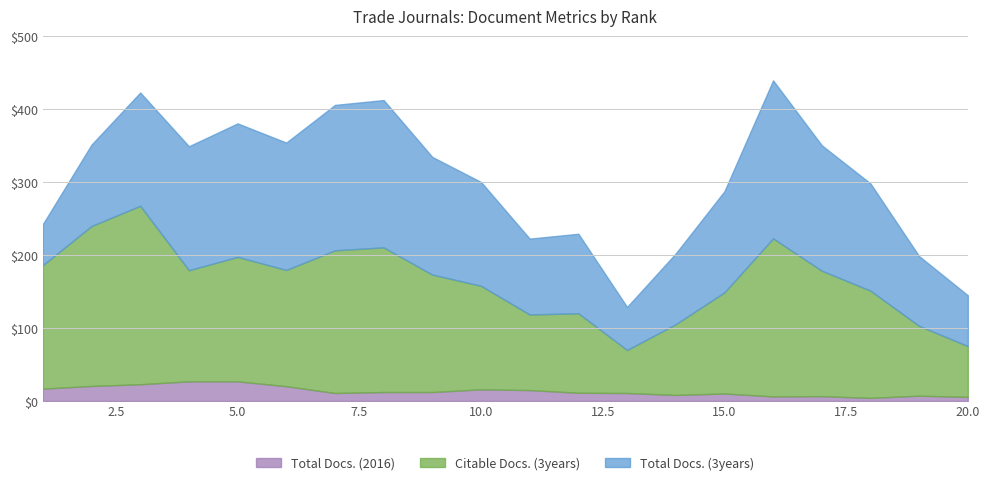

Is it true that Total Docs. (2016) equals 10.3 at 15.0?

True